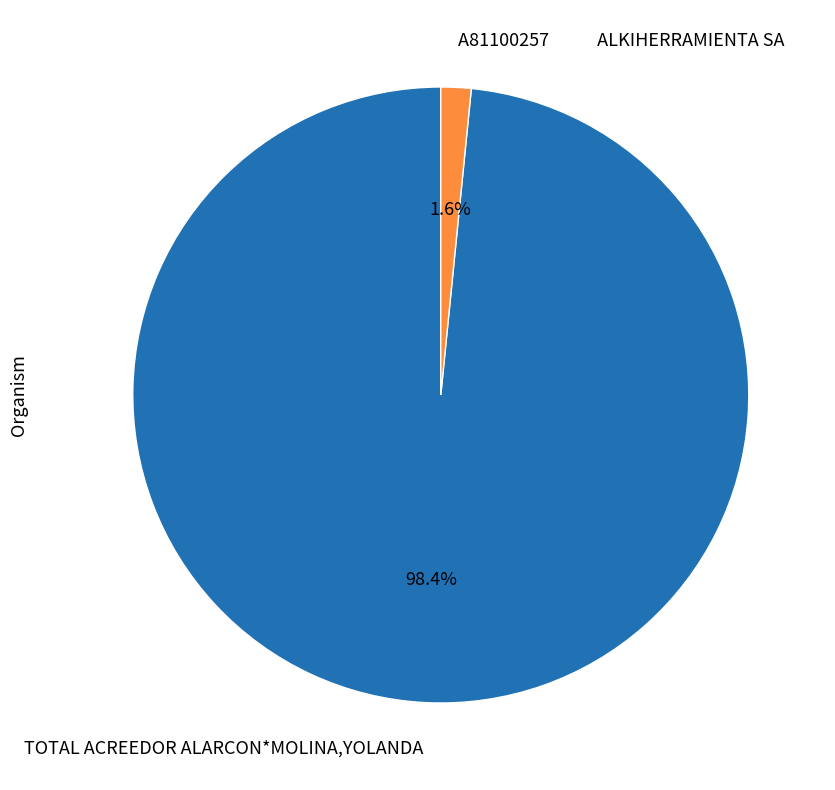

Rank the categories by value from highest to lowest.

TOTAL ACREEDOR ALARCON*MOLINA,YOLANDA, A81100257 ALKIHERRAMIENTA SA